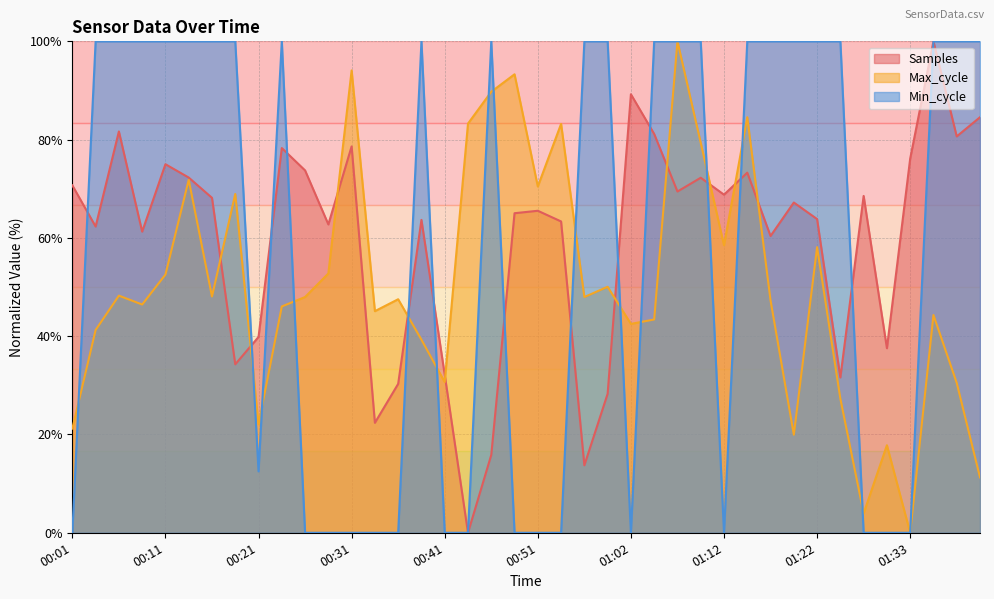

At which category is the sum across all series the highest?

01:07